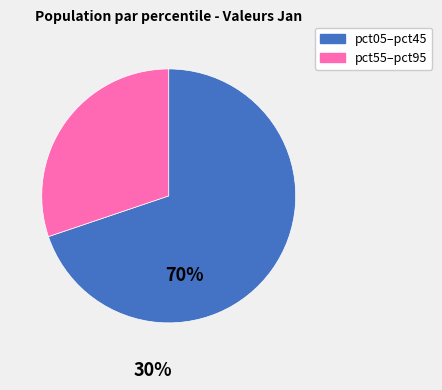

Count the number of slices in the pie.

2